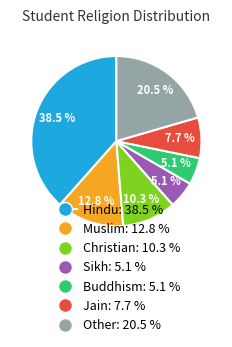

To the nearest percent, what is the average slice percentage?

14%